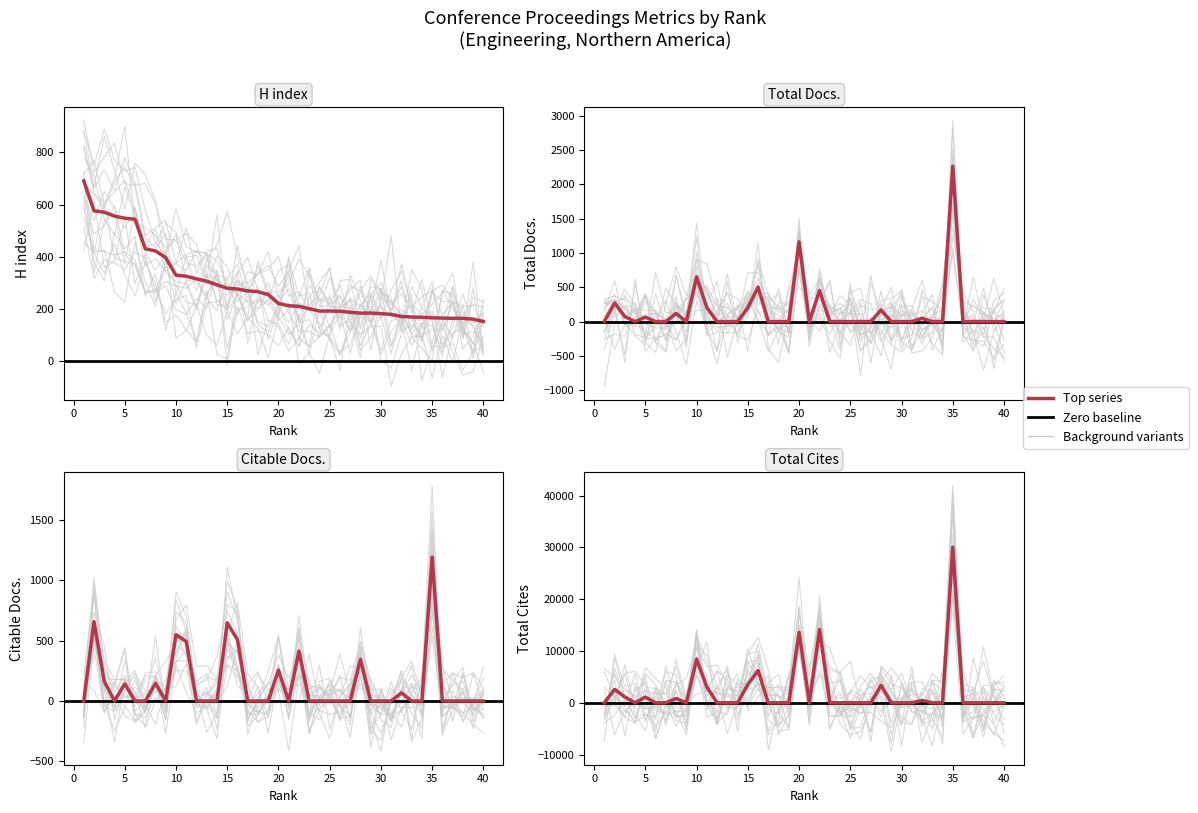

List the labels in order of Citable Docs. (3years) value, largest first.

35, 2, 15, 10, 16, 11, 22, 28, 20, 3, 8, 5, 32, 1, 4, 6, 7, 9, 12, 13, 14, 17, 18, 19, 21, 23, 24, 25, 26, 27, 29, 30, 31, 33, 34, 36, 37, 38, 39, 40